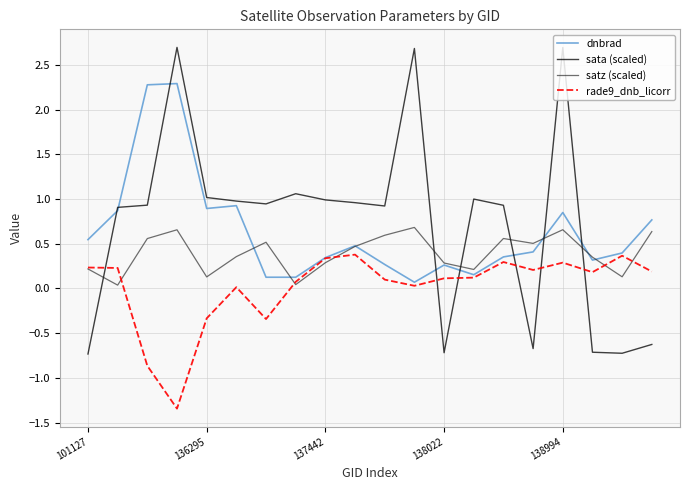

What is the difference between the maximum and minimum values in the sata (scaled) series?

3.4